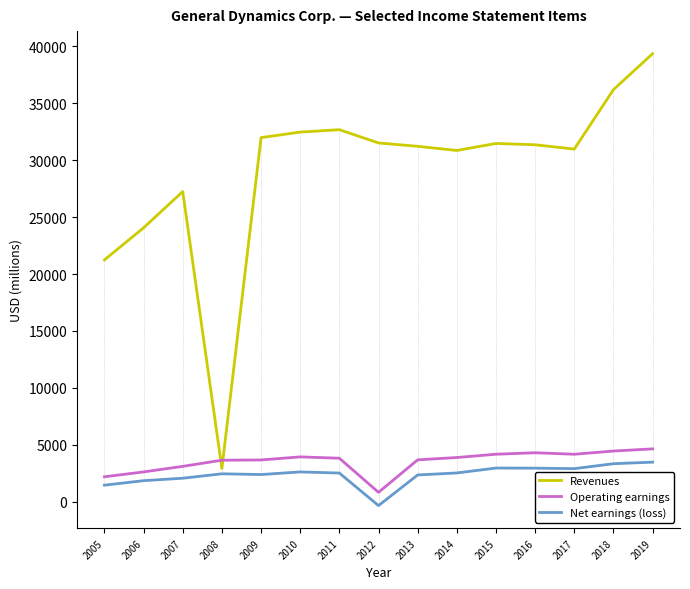

In Revenues, how many points are lower than both neighbors (excluding endpoints)?

3